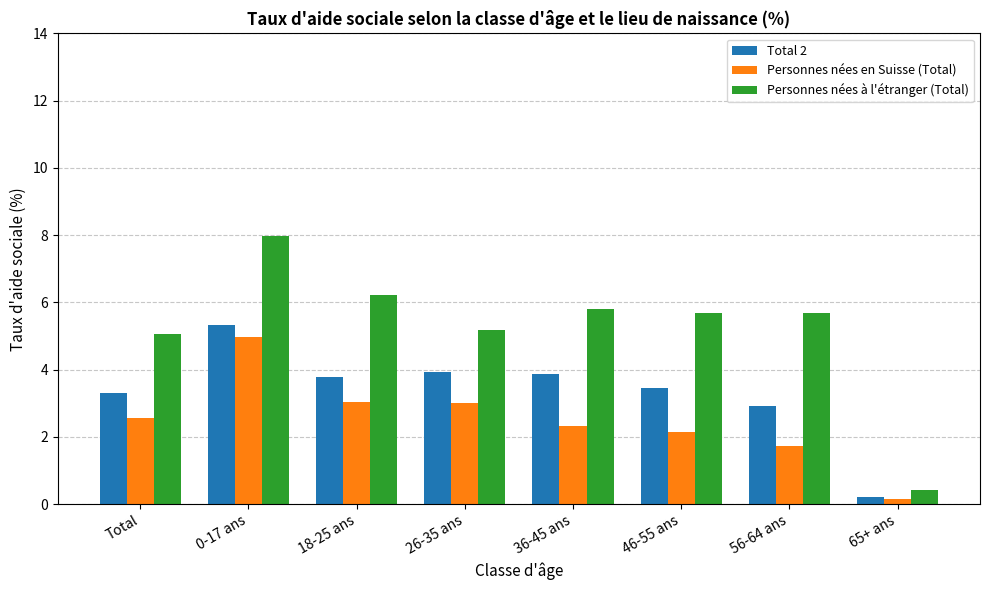

What is the lowest value of the Total 2 series?

0.2